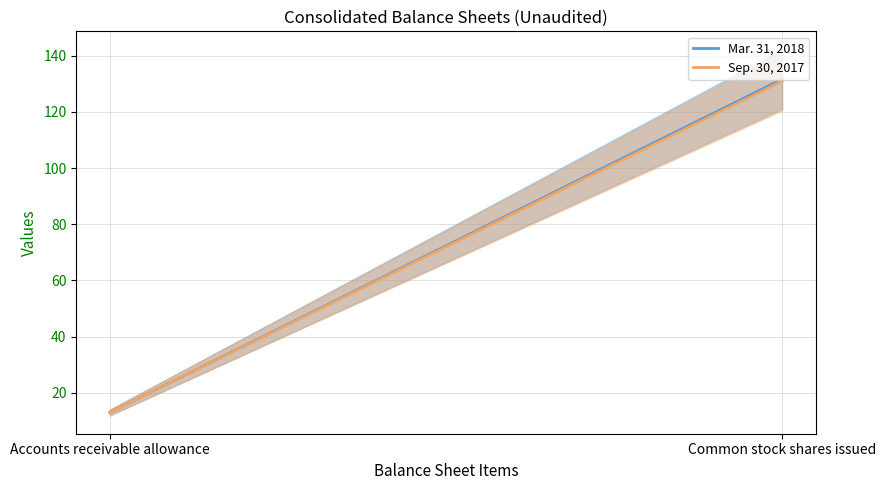

At which label does Sep. 30, 2017 first exceed 130?

Common stock shares issued